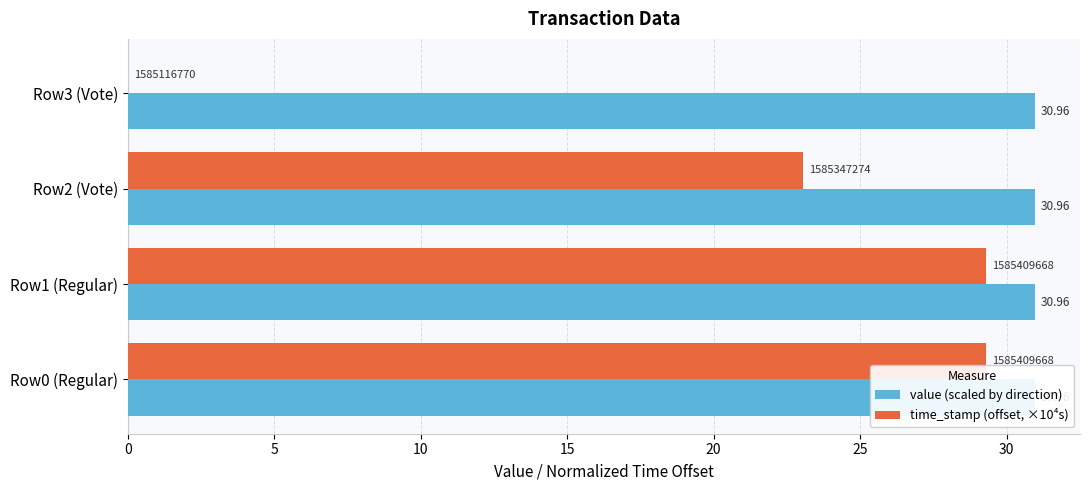

What is the difference between the highest and lowest values at 10?

22.7